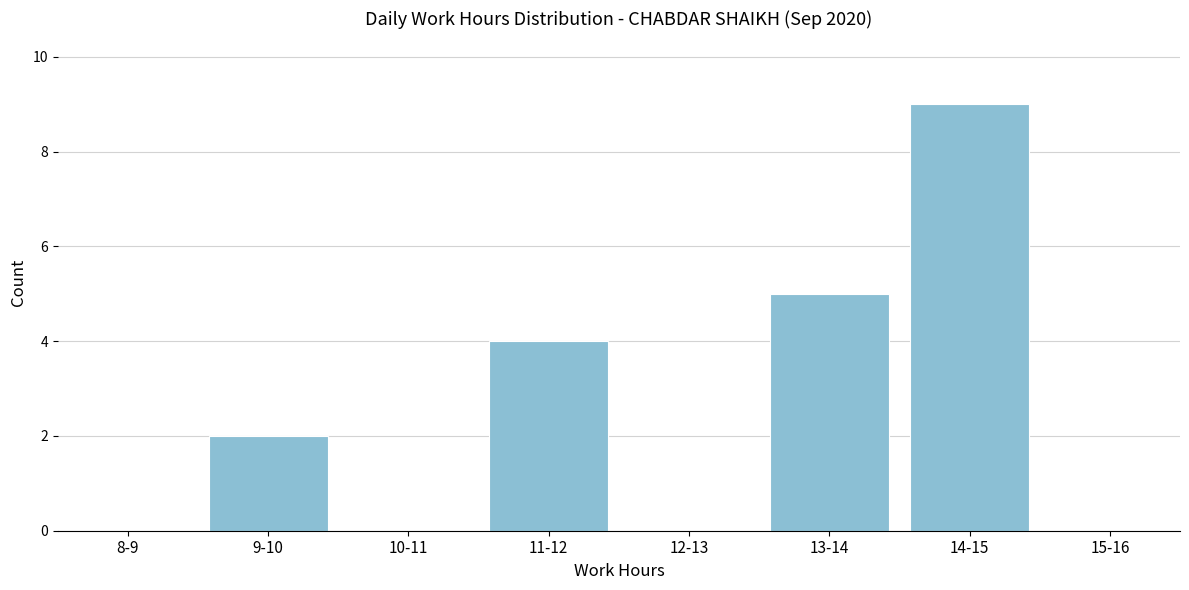

Reading right to left, what are all the values shown in this chart?

15-16=0	14-15=9	13-14=5	12-13=0	11-12=4	10-11=0	9-10=2	8-9=0